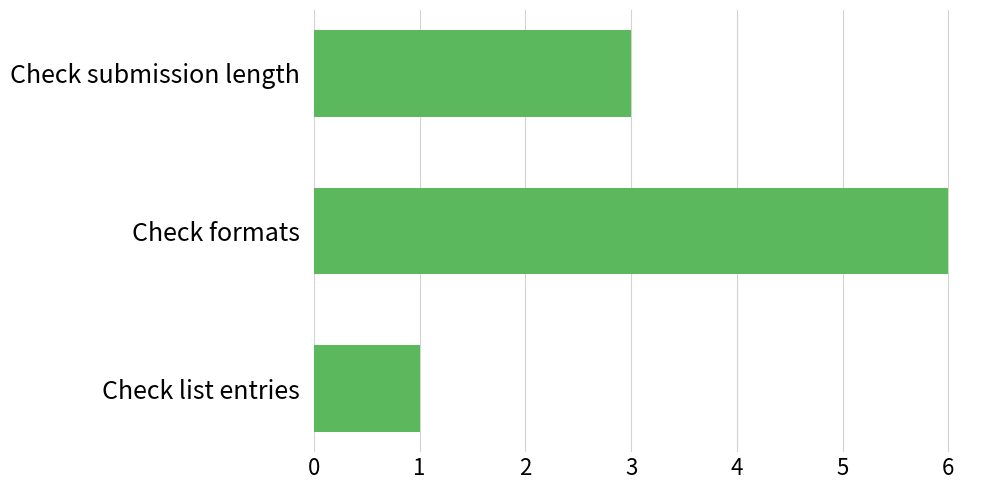

Rank the categories by value from highest to lowest.

Check formats, Check submission length, Check list entries